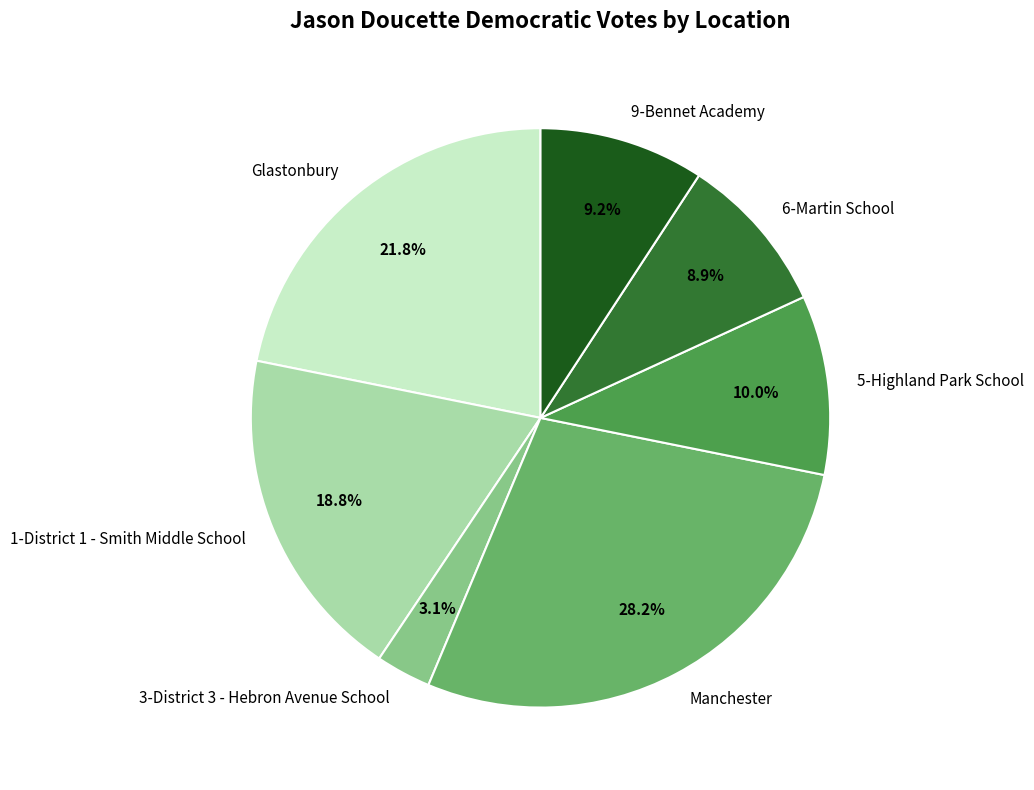

What portion of the pie excludes 9-Bennet Academy?

90.8%